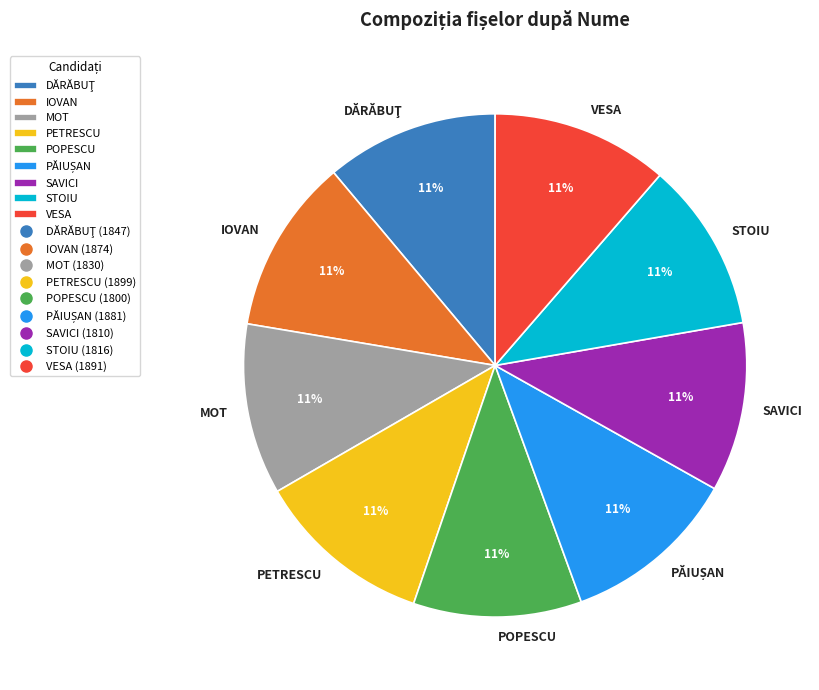

What is the ratio of the value at STOIU to the value at MOT?

1.0